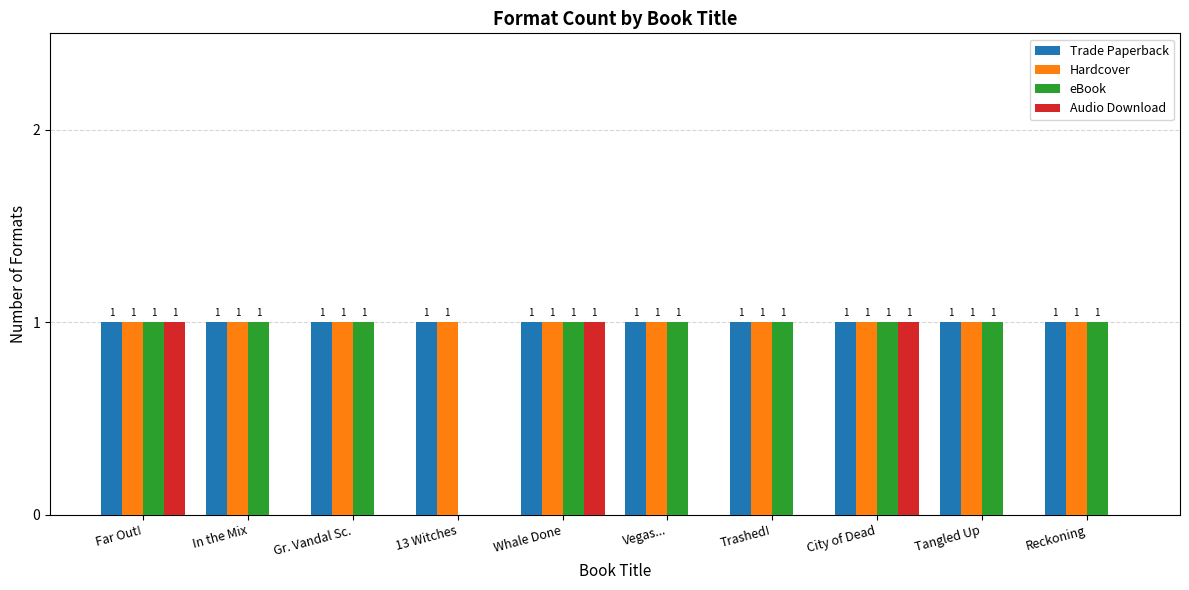

How many Audio Download values are between 0 and 1?

10